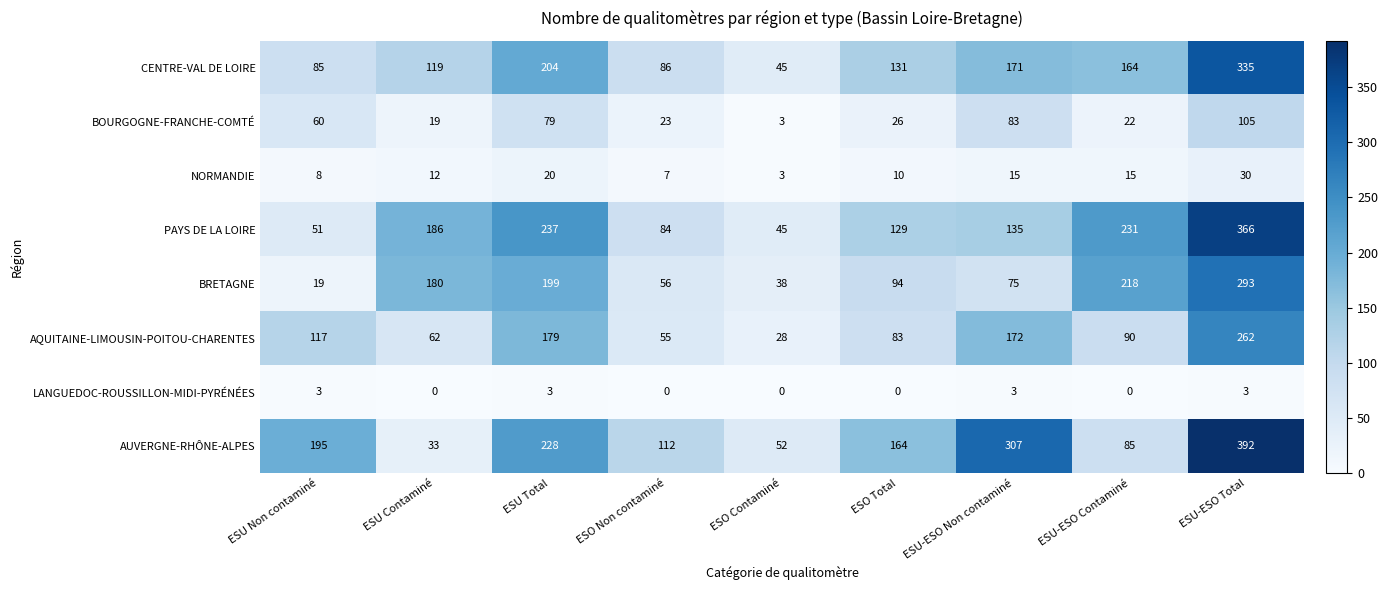

At which category does the chart reach its peak across all series?

ESU-ESO Total